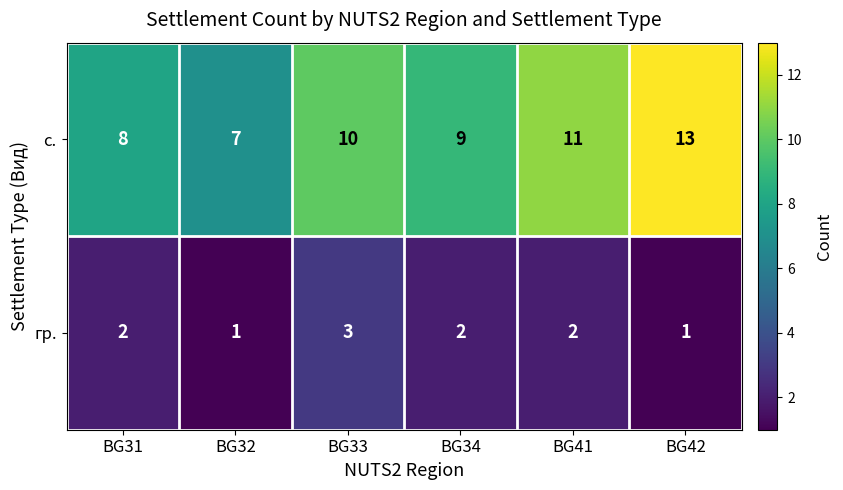

Which series has the largest total across all categories?

с.